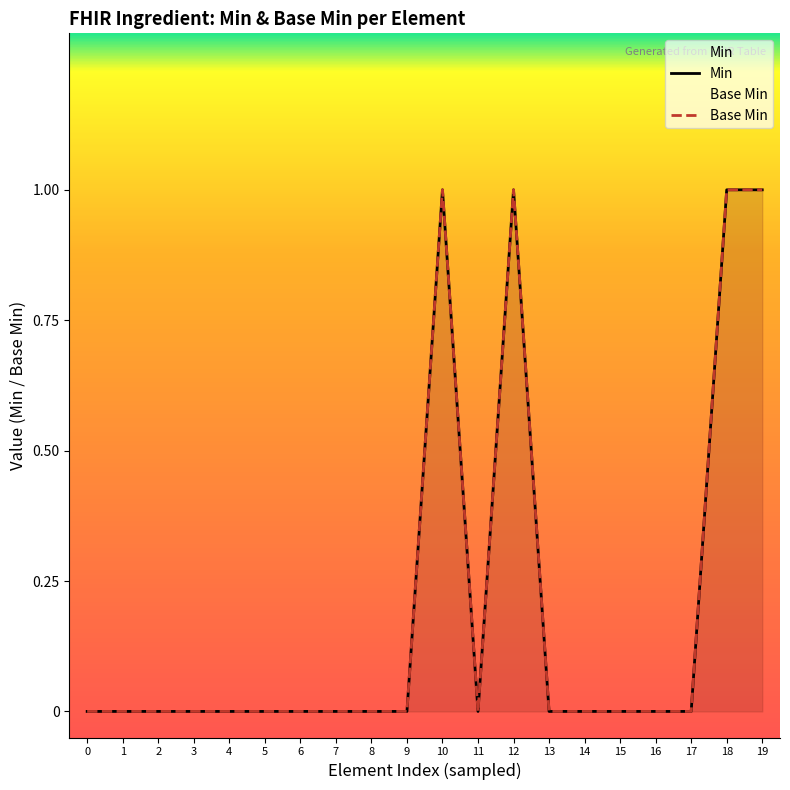

Where is the first local minimum for Min?

11